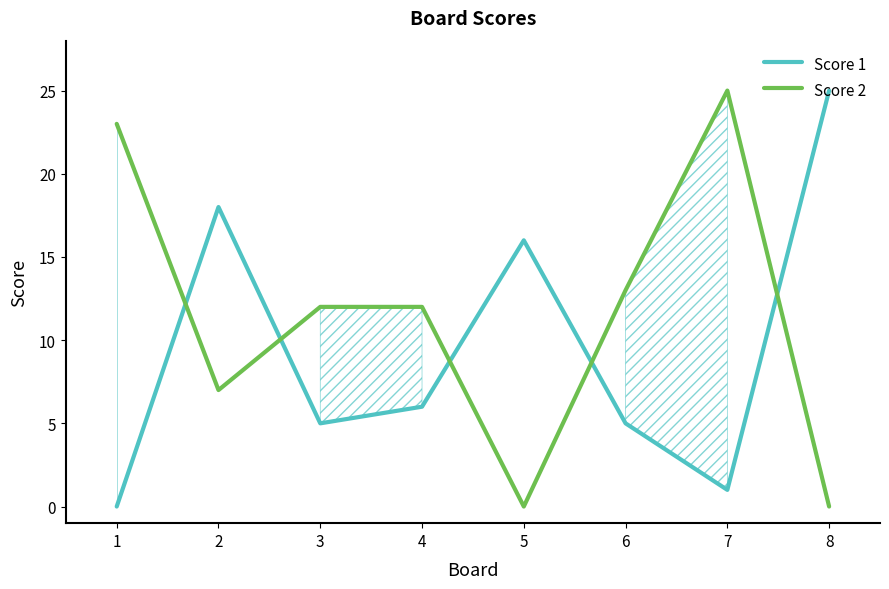

True or false: Score 1 and Score 2 cross at least once.

True